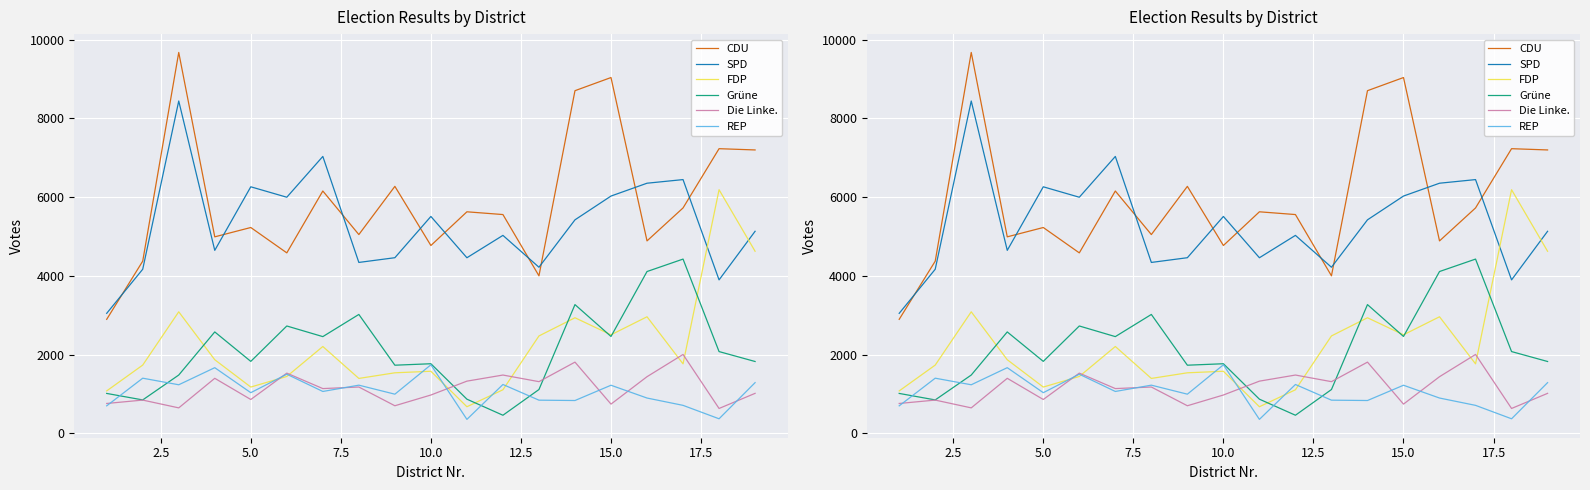

How many series are shown in this chart?

6